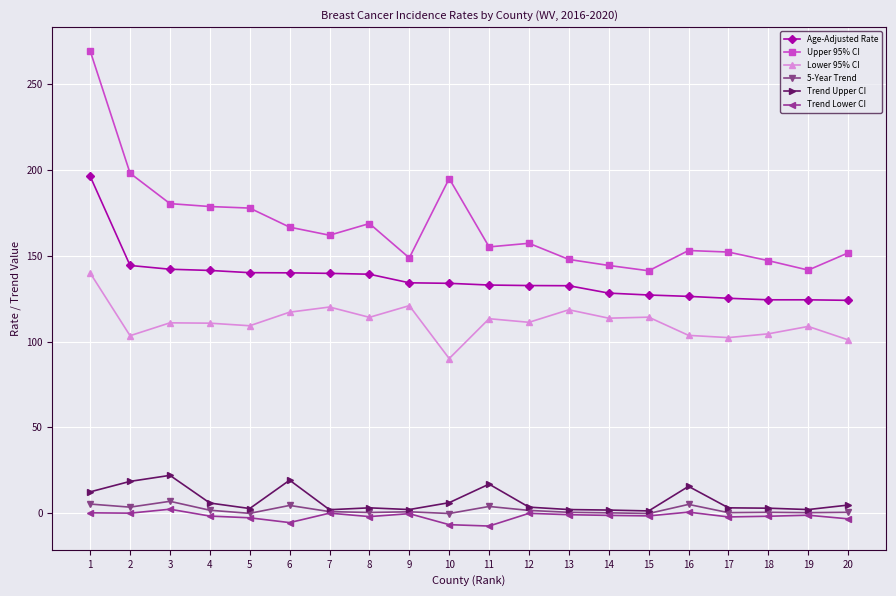

Is the value of Lower 95% CI at 19 greater than the value of Upper 95% CI at 17?

No